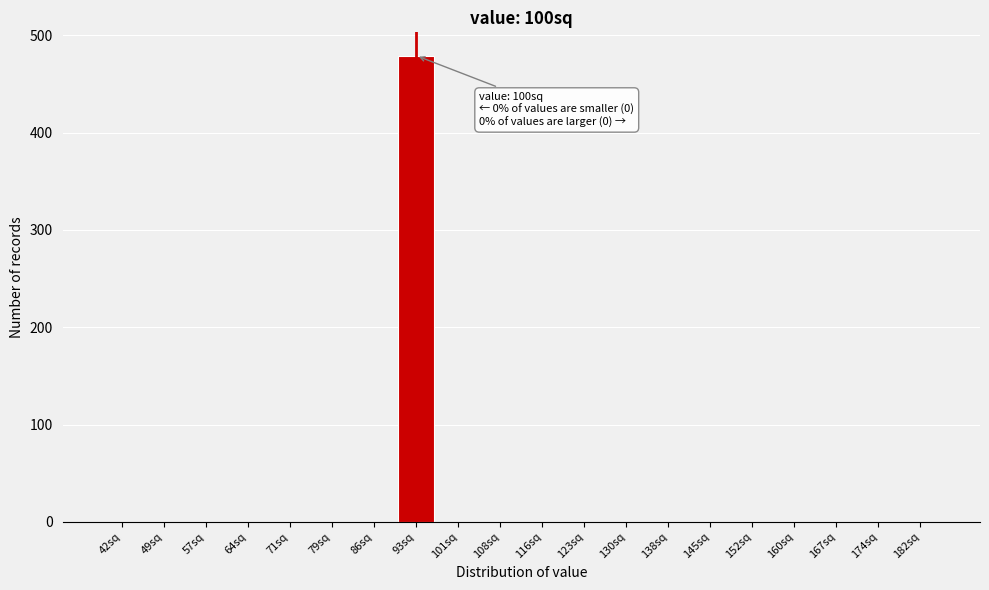

Reading left to right, transcribe all the data shown in this chart.

42sq=0	49sq=0	57sq=0	64sq=0	71sq=0	79sq=0	86sq=0	93sq=479	101sq=0	108sq=0	116sq=0	123sq=0	130sq=0	138sq=0	145sq=0	152sq=0	160sq=0	167sq=0	174sq=0	182sq=0